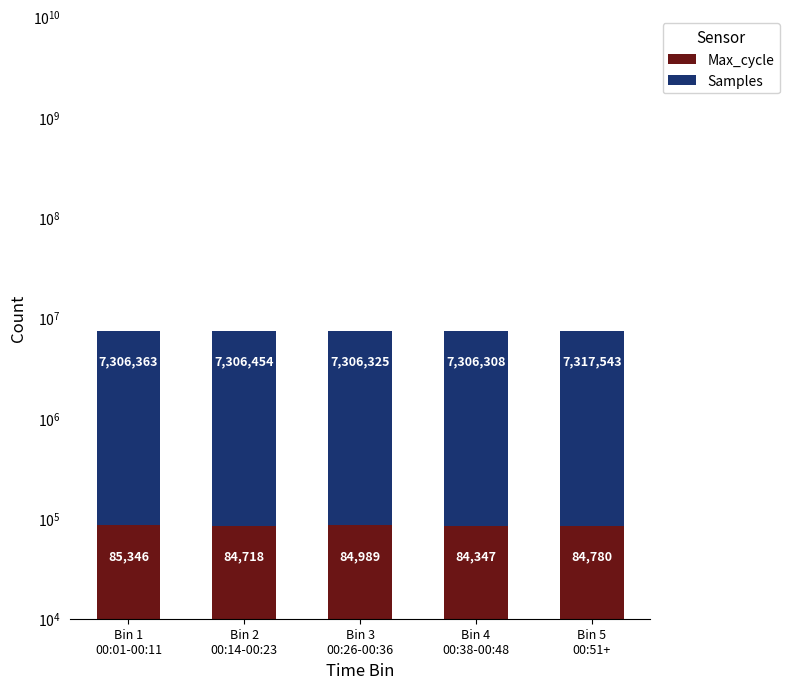

At which category is the sum across all series the highest?

Bin 5
00:51+